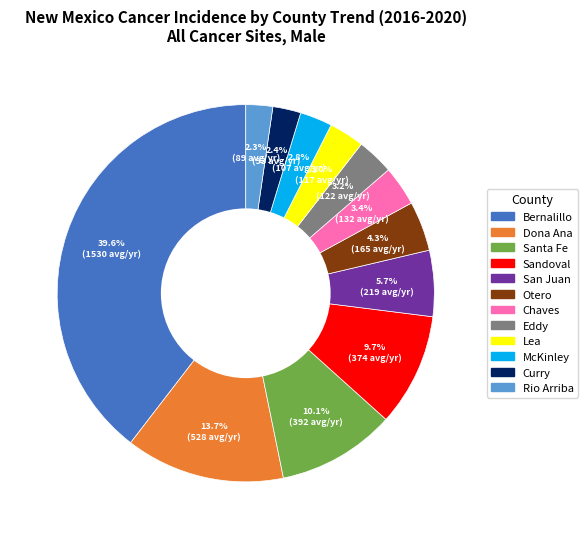

How many slices are in this pie chart?

12